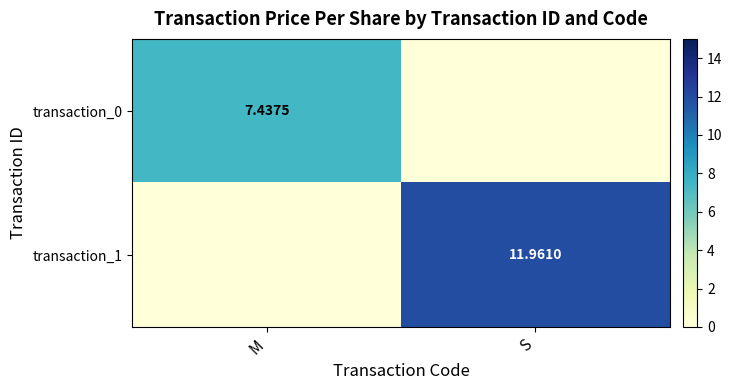

List the labels in order of transaction_1 value, largest first.

S, M